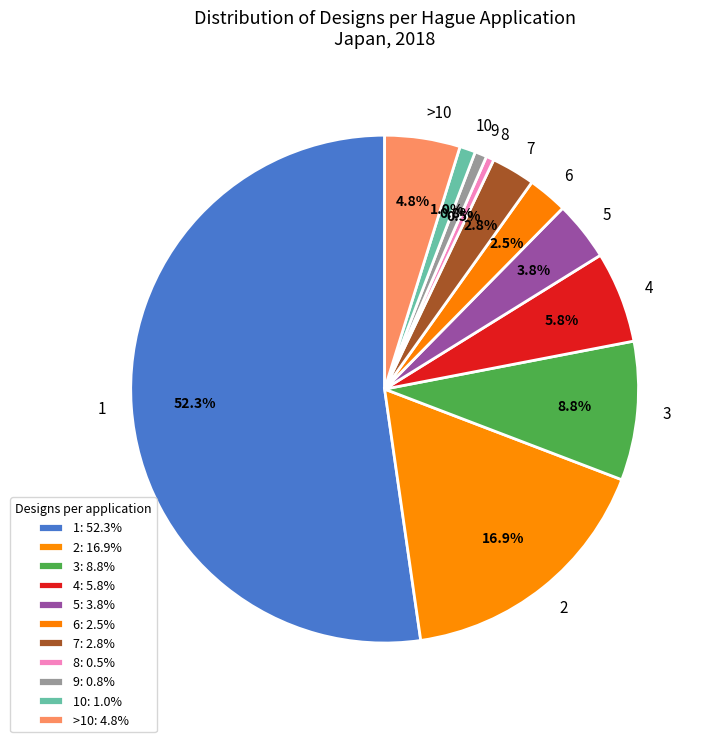

What percentage do >10 and 5 together represent?

8.6%